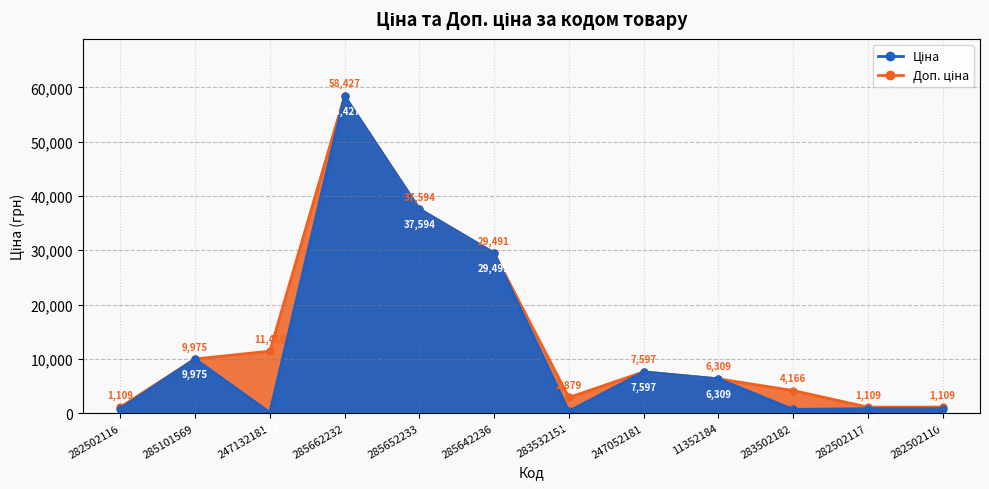

Which label corresponds to the smallest value in the chart?

247132181